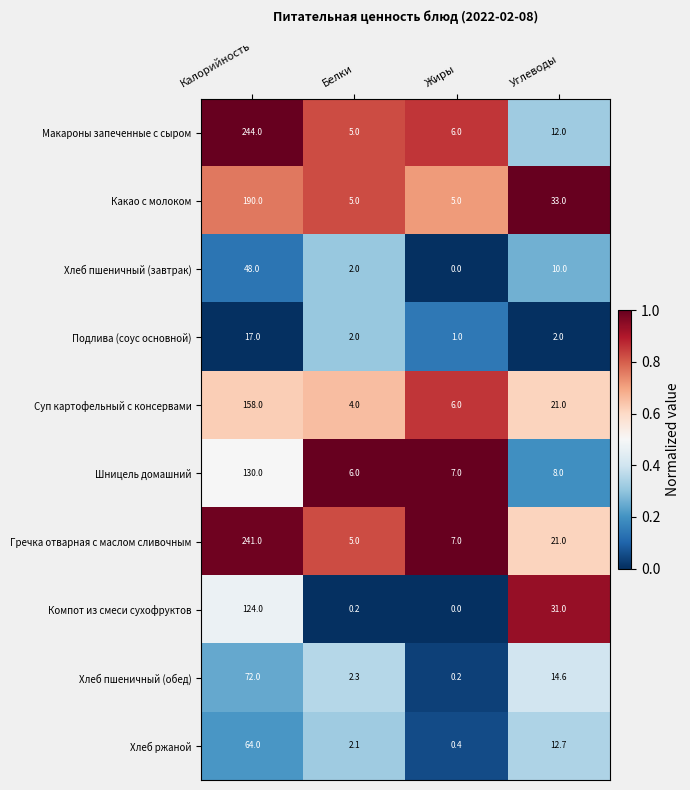

True or false: Подлива (соус основной) has a value of 2.0 at Белки.

True